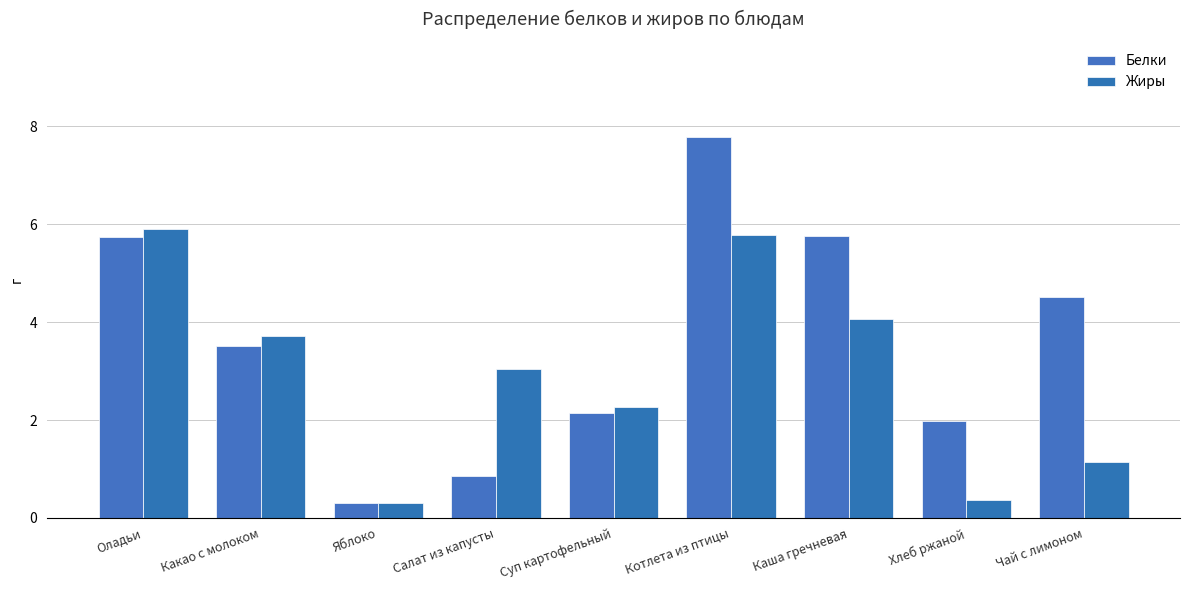

Which series has the largest total across all categories?

Белки